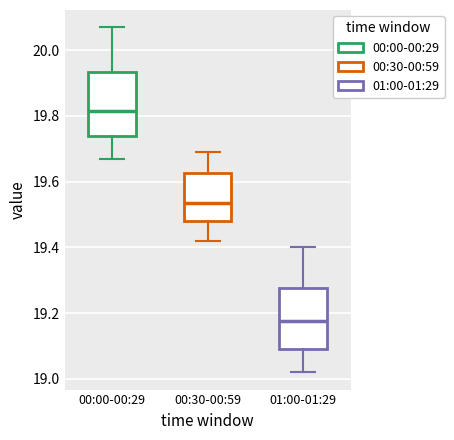

Reading left to right, read every box against the y-axis: the position of its median line, the range the box covers, and the ends of its whiskers. The values are not printed on the chart, so give them approximately, as read against the axis.

00:00-00:29: median 19.82, box 19.74 to 19.94, whiskers 19.68 to 20.08
00:30-00:59: median 19.54, box 19.48 to 19.62, whiskers 19.42 to 19.70
01:00-01:29: median 19.18, box 19.10 to 19.28, whiskers 19.02 to 19.40